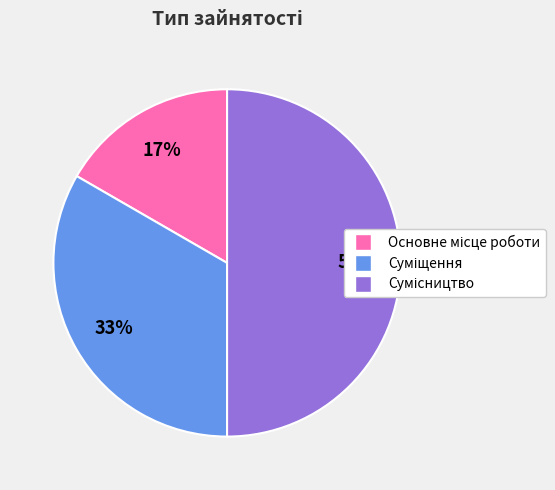

To the nearest percent, what is the average slice percentage?

33%